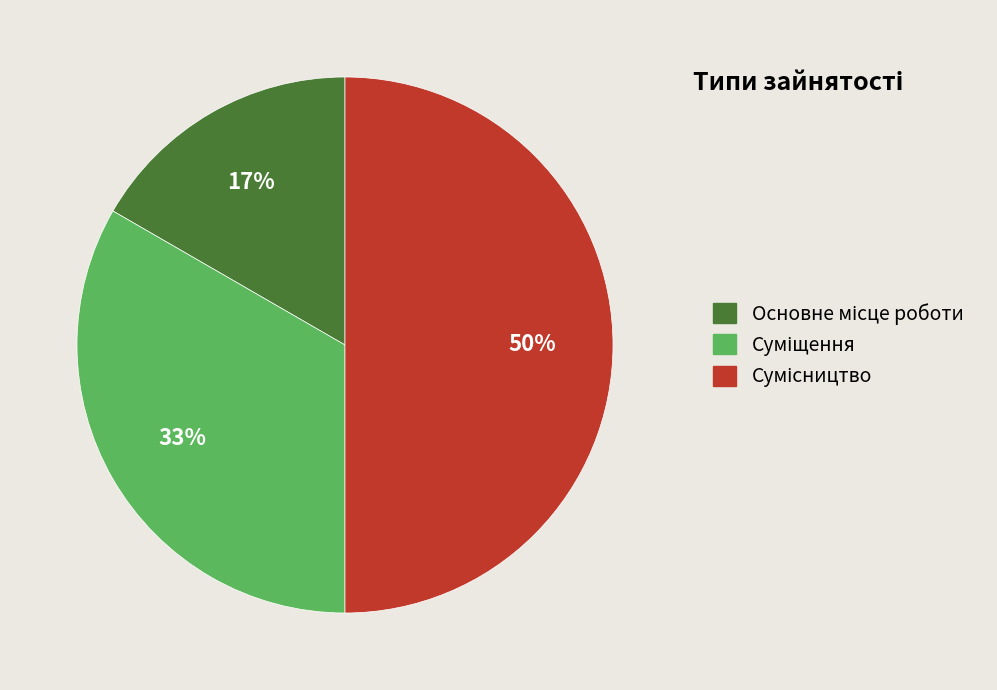

To the nearest percent, what is the difference between the largest and smallest slice percentages?

33%